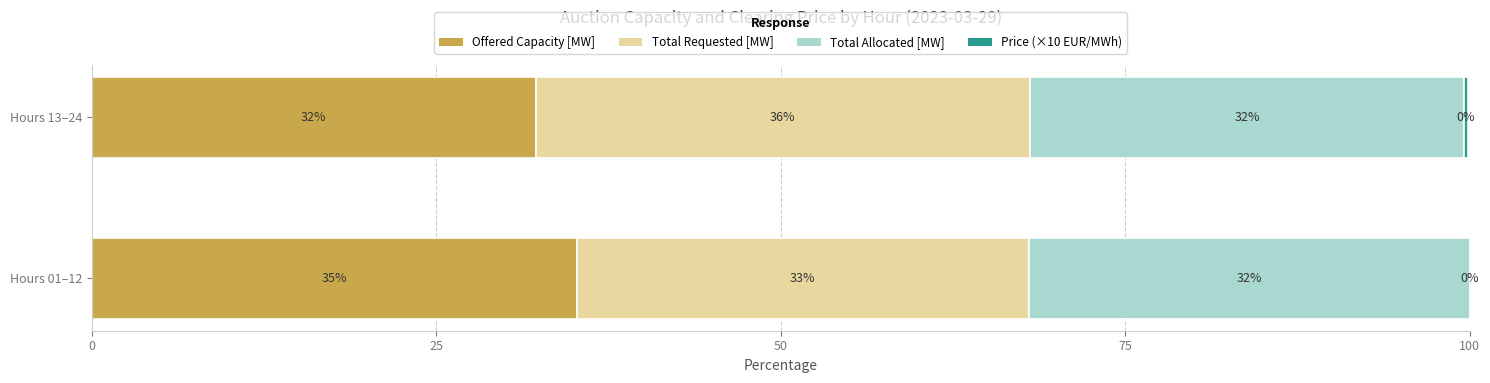

True or false: Offered Capacity [MW] has a value of 32.2 at Hours 13–24.

True